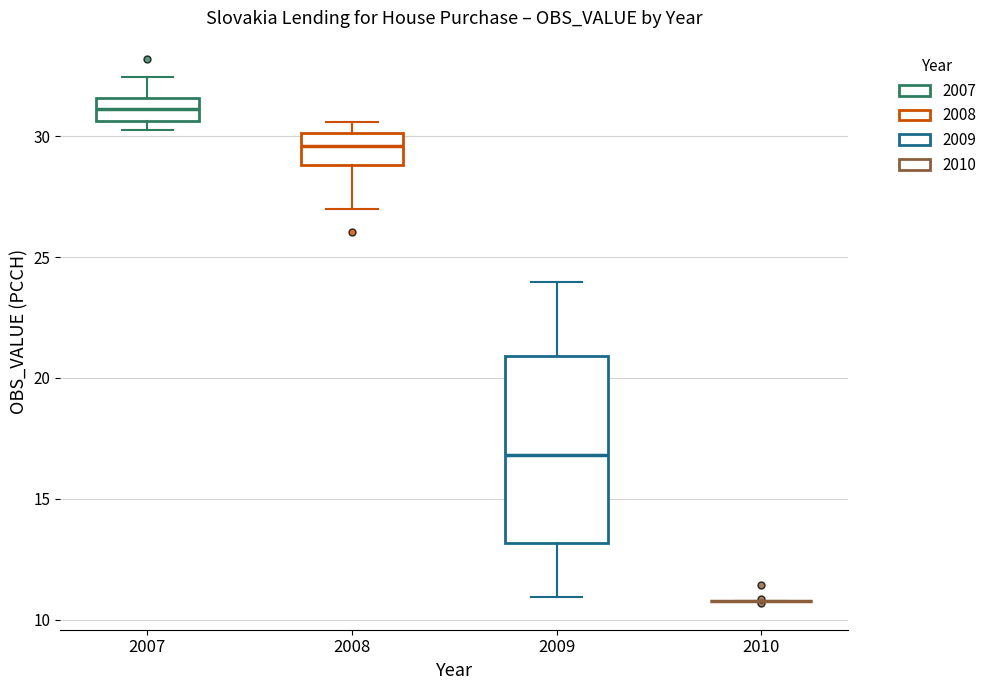

Which box is the tallest, from its lower edge to its upper edge?

2009